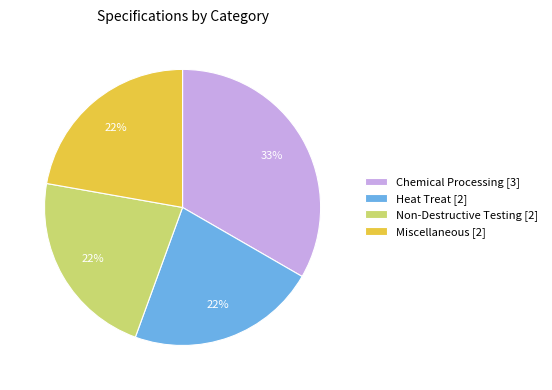

Combined, do Chemical Processing [3] and Miscellaneous [2] account for over 50%?

Yes